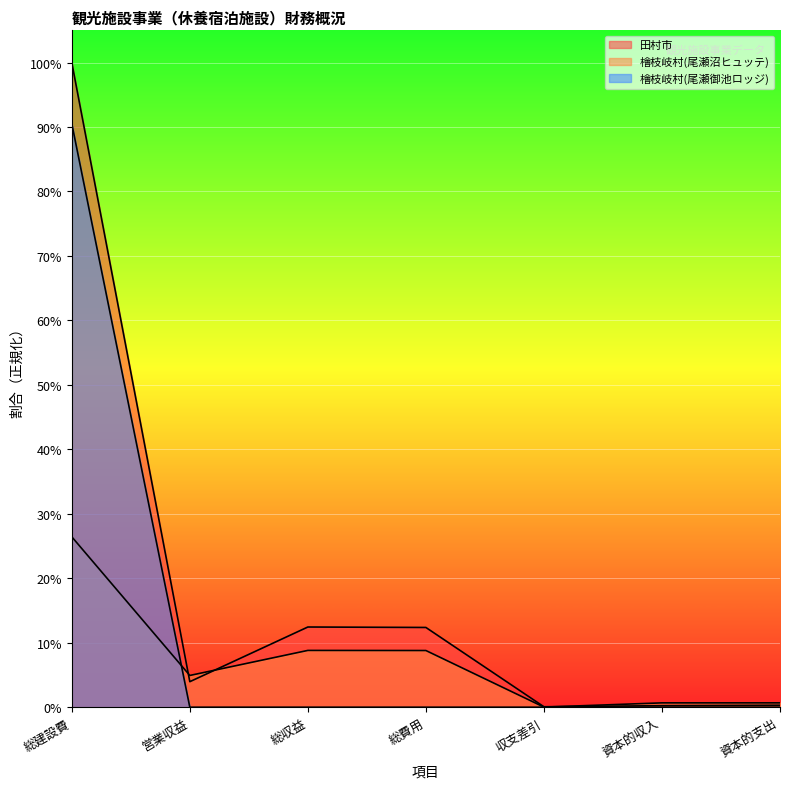

What is the difference between the second highest and second lowest values in the 檜枝岐村(尾瀬沼ヒュッテ) series?

8.1